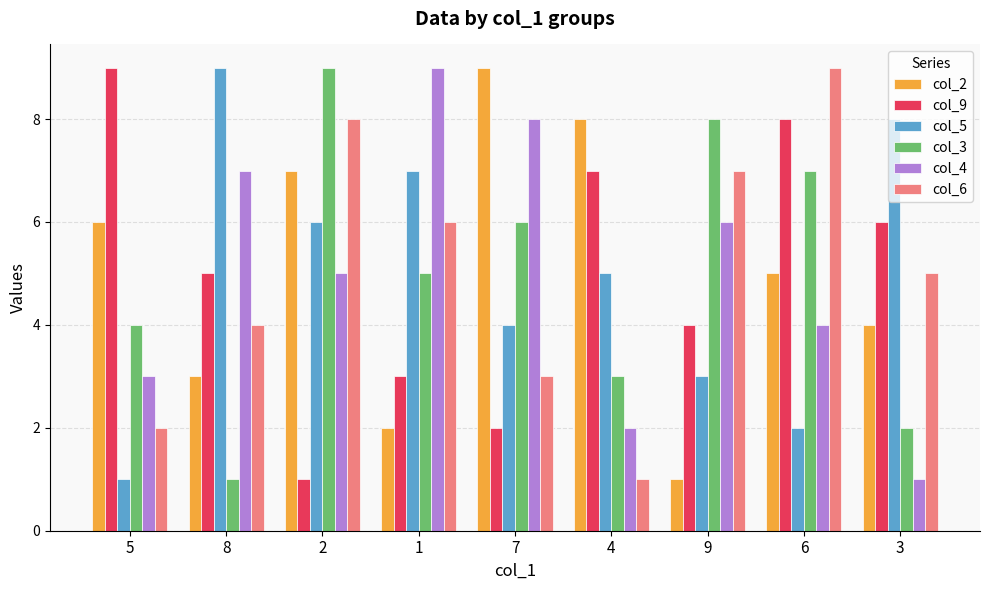

What is the average value of the col_9 series?

5